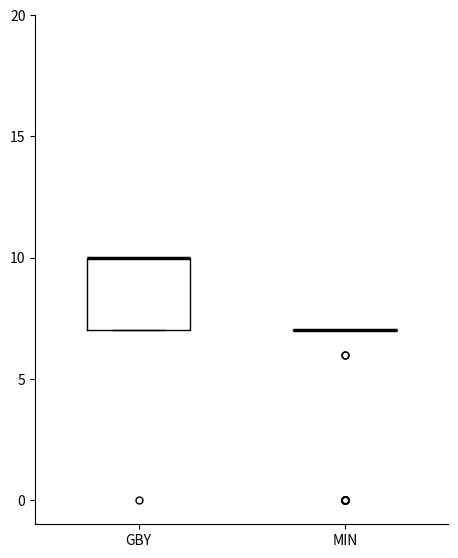

Which box is the tallest, from its lower edge to its upper edge?

GBY